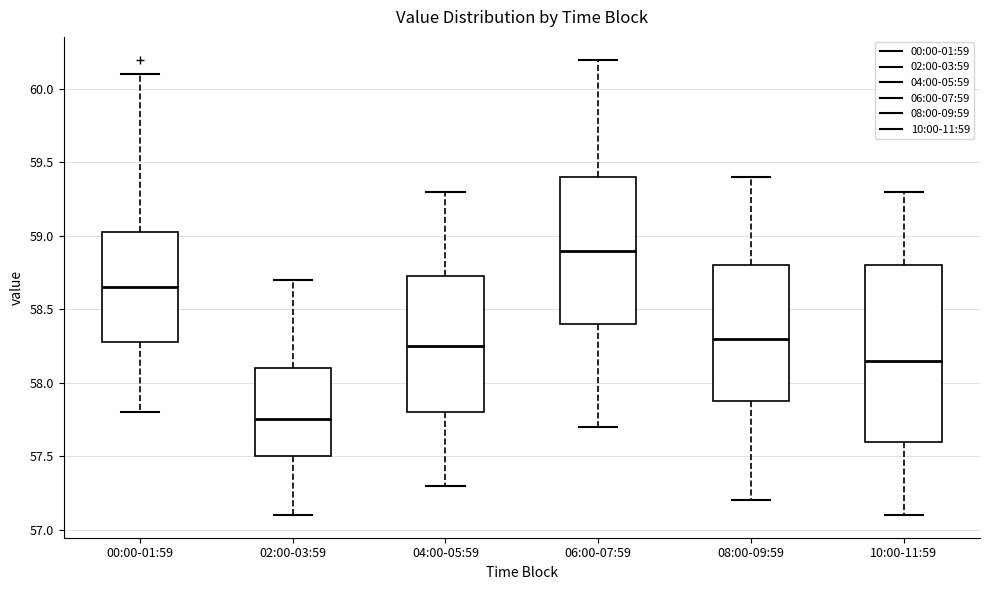

Reading left to right, read every box against the y-axis: the position of its median line, the range the box covers, and the ends of its whiskers. The values are not printed on the chart, so give them approximately, as read against the axis.

00:00-01:59: median 58.65, box 58.30 to 59.05, whiskers 57.80 to 60.10
02:00-03:59: median 57.75, box 57.50 to 58.10, whiskers 57.10 to 58.70
04:00-05:59: median 58.25, box 57.80 to 58.75, whiskers 57.30 to 59.30
06:00-07:59: median 58.90, box 58.40 to 59.40, whiskers 57.70 to 60.20
08:00-09:59: median 58.30, box 57.90 to 58.80, whiskers 57.20 to 59.40
10:00-11:59: median 58.15, box 57.60 to 58.80, whiskers 57.10 to 59.30